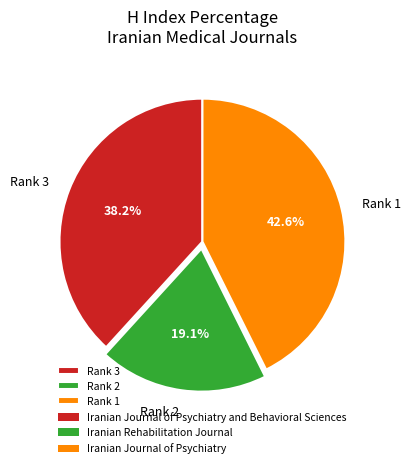

Is Rank 2 the majority of the pie?

No